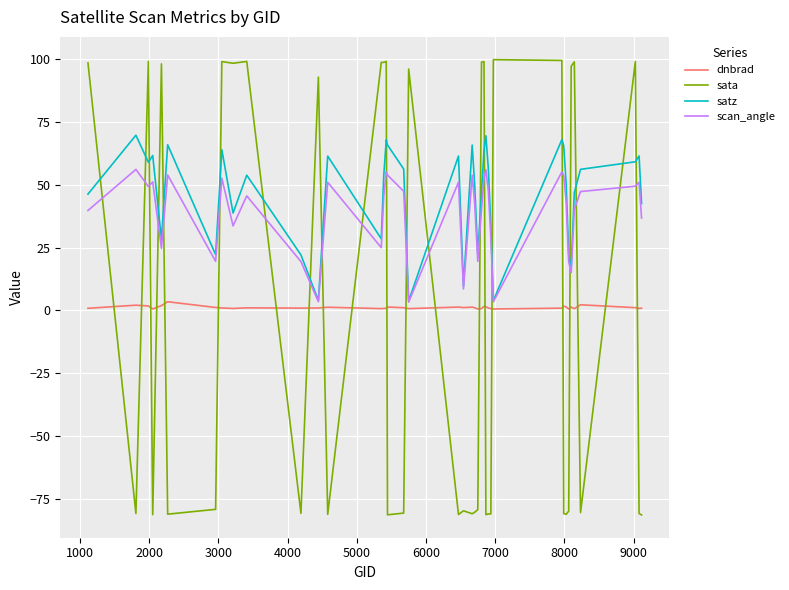

Which series has the largest range (max minus min)?

sata